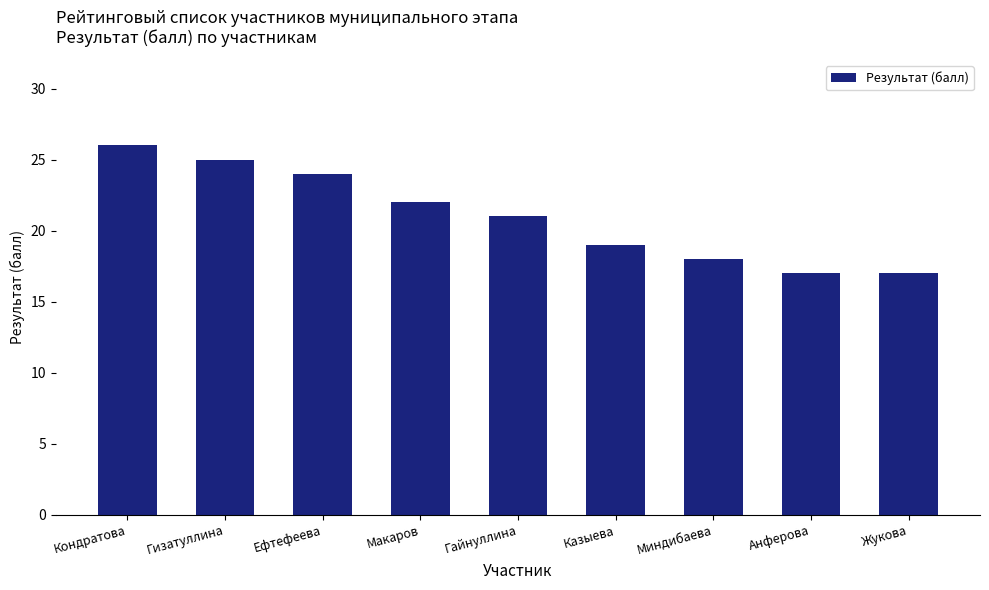

Count the number of data series in this chart.

1